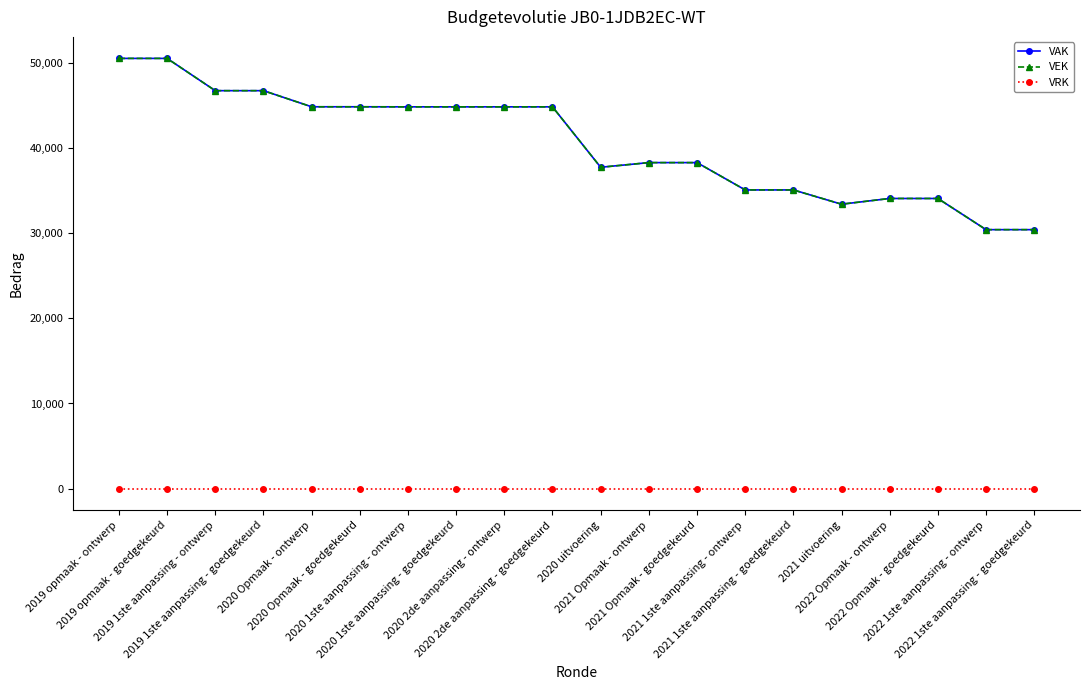

Reading right to left, extract all data points from this chart.

VAK: 2022 1ste aanpassing - goedgekeurd=30408	2022 1ste aanpassing - ontwerp=30408	2022 Opmaak - goedgekeurd=34068	2022 Opmaak - ontwerp=34068	2021 uitvoering=33396	2021 1ste aanpassing - goedgekeurd=35072	2021 1ste aanpassing - ontwerp=35072	2021 Opmaak - goedgekeurd=38279	2021 Opmaak - ontwerp=38279	2020 uitvoering=37731	2020 2de aanpassing - goedgekeurd=44826	2020 2de aanpassing - ontwerp=44826	2020 1ste aanpassing - goedgekeurd=44826	2020 1ste aanpassing - ontwerp=44826	2020 Opmaak - goedgekeurd=44833	2020 Opmaak - ontwerp=44833	2019 1ste aanpassing - goedgekeurd=46725	2019 1ste aanpassing - ontwerp=46725	2019 opmaak - goedgekeurd=50513	2019 opmaak - ontwerp=50513
VEK: 2022 1ste aanpassing - goedgekeurd=30408	2022 1ste aanpassing - ontwerp=30408	2022 Opmaak - goedgekeurd=34068	2022 Opmaak - ontwerp=34068	2021 uitvoering=33396	2021 1ste aanpassing - goedgekeurd=35072	2021 1ste aanpassing - ontwerp=35072	2021 Opmaak - goedgekeurd=38279	2021 Opmaak - ontwerp=38279	2020 uitvoering=37731	2020 2de aanpassing - goedgekeurd=44826	2020 2de aanpassing - ontwerp=44826	2020 1ste aanpassing - goedgekeurd=44826	2020 1ste aanpassing - ontwerp=44826	2020 Opmaak - goedgekeurd=44833	2020 Opmaak - ontwerp=44833	2019 1ste aanpassing - goedgekeurd=46725	2019 1ste aanpassing - ontwerp=46725	2019 opmaak - goedgekeurd=50513	2019 opmaak - ontwerp=50513
VRK: 2022 1ste aanpassing - goedgekeurd=0	2022 1ste aanpassing - ontwerp=0	2022 Opmaak - goedgekeurd=0	2022 Opmaak - ontwerp=0	2021 uitvoering=0	2021 1ste aanpassing - goedgekeurd=0	2021 1ste aanpassing - ontwerp=0	2021 Opmaak - goedgekeurd=0	2021 Opmaak - ontwerp=0	2020 uitvoering=0	2020 2de aanpassing - goedgekeurd=0	2020 2de aanpassing - ontwerp=0	2020 1ste aanpassing - goedgekeurd=0	2020 1ste aanpassing - ontwerp=0	2020 Opmaak - goedgekeurd=0	2020 Opmaak - ontwerp=0	2019 1ste aanpassing - goedgekeurd=0	2019 1ste aanpassing - ontwerp=0	2019 opmaak - goedgekeurd=0	2019 opmaak - ontwerp=0